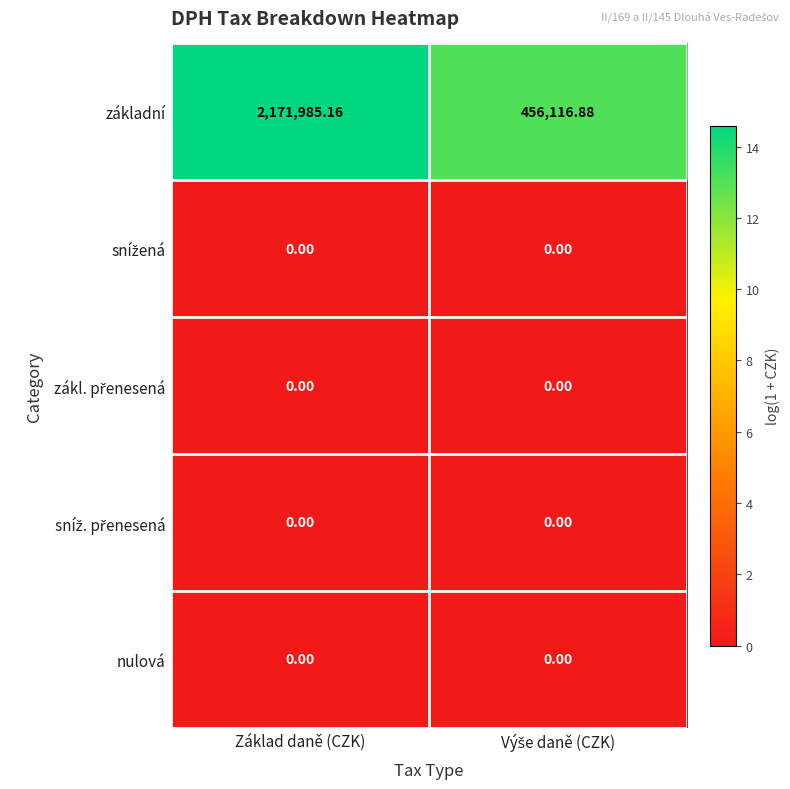

Which series has the largest range (max minus min)?

základní